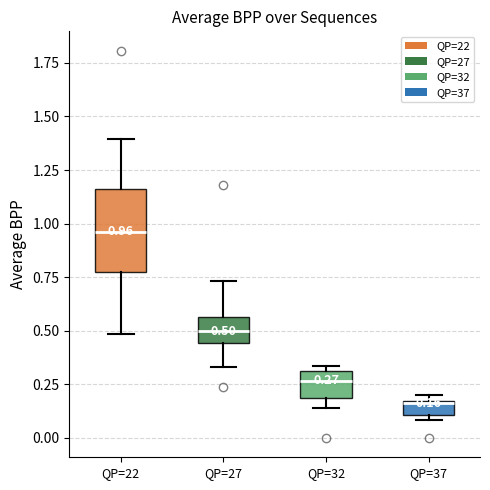

Which box is the tallest, from its lower edge to its upper edge?

QP=22